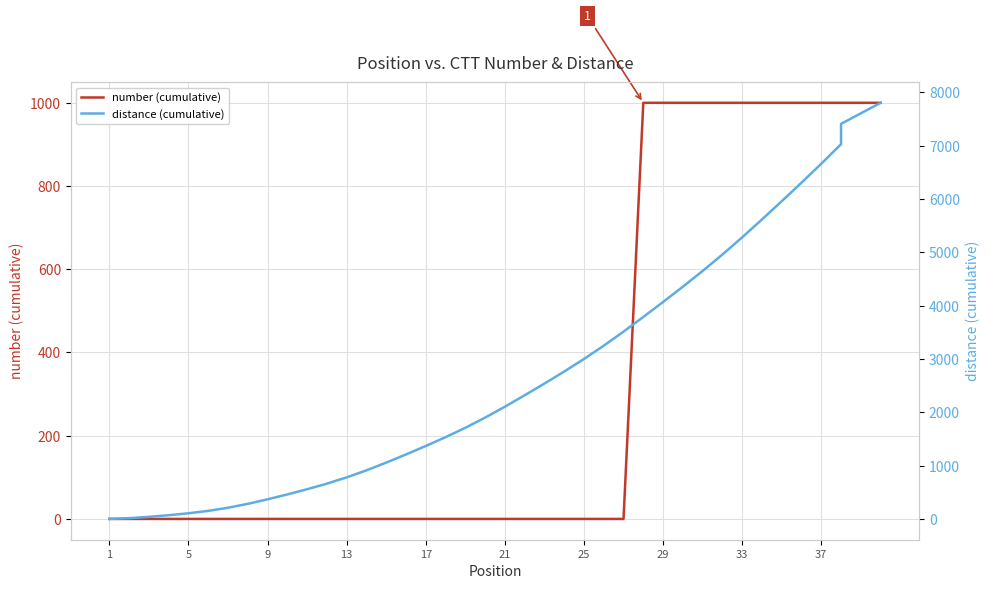

List the series in order of their peak value, highest first.

distance (cumulative), number (cumulative)